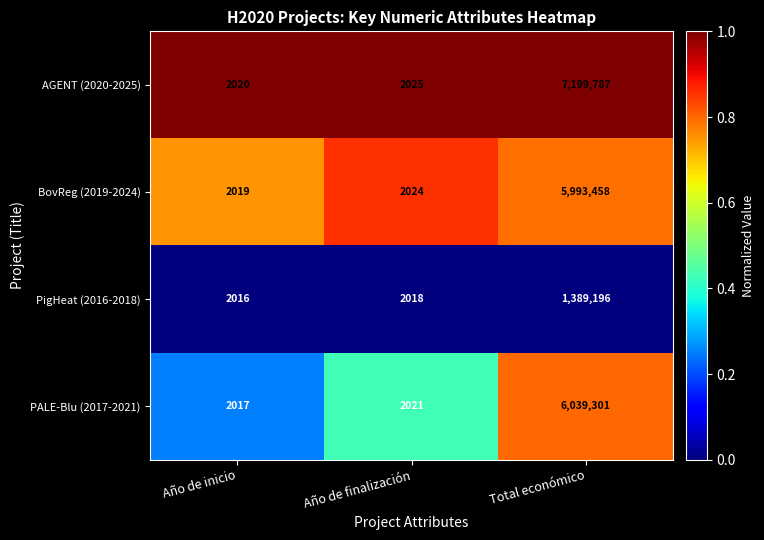

Read the PigHeat (2016-2018) value at Año de inicio, to the nearest 100.

2000